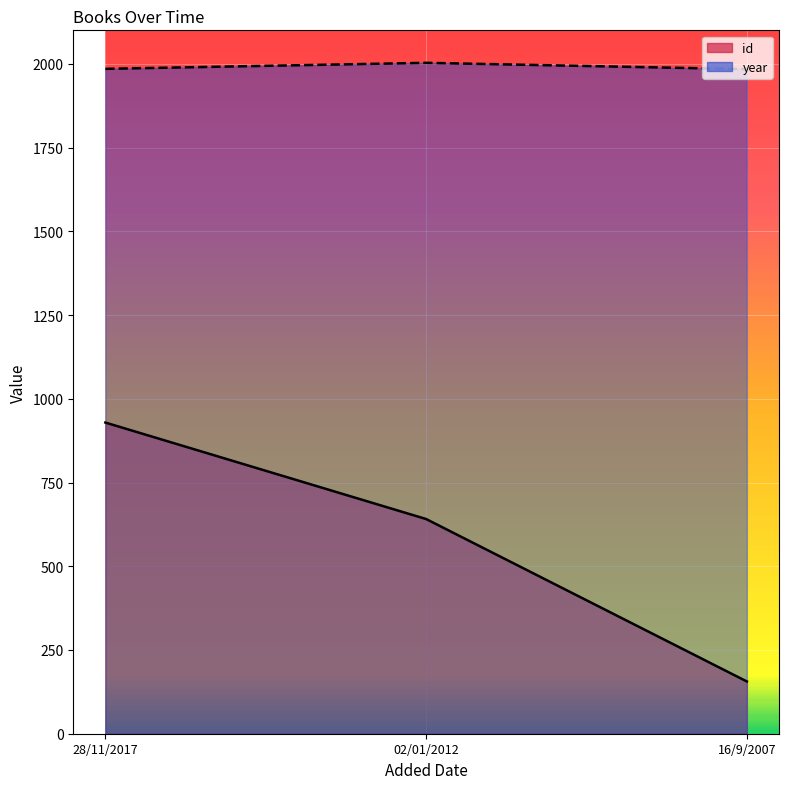

List the series in order of their peak value, highest first.

year, id